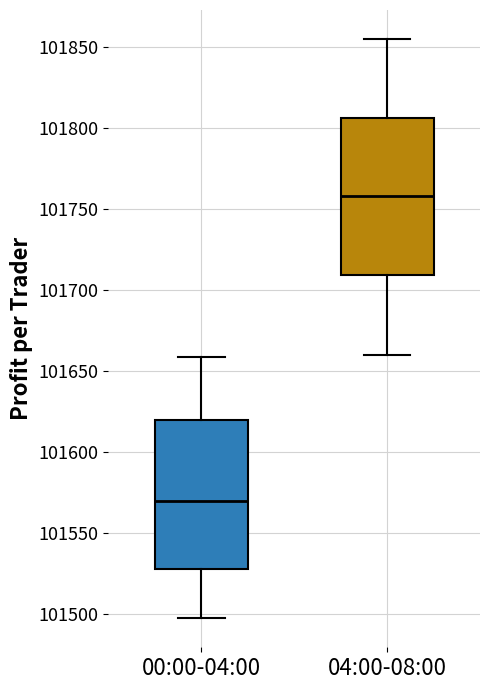

Which box has the lowest median line?

00:00-04:00